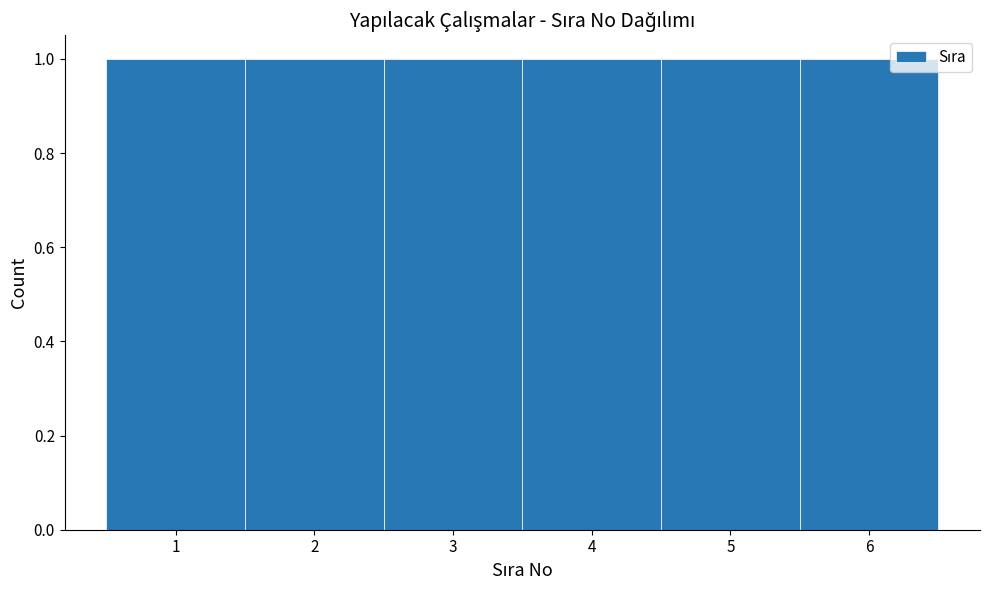

Reading left to right, list every bar in this chart as the range it spans on the x-axis followed by its height. The values are not printed on the chart, so give them approximately, as read against the axis.

0.5 to 1.5: 1
1.5 to 2.5: 1
2.5 to 3.5: 1
3.5 to 4.5: 1
4.5 to 5.5: 1
5.5 to 6.5: 1